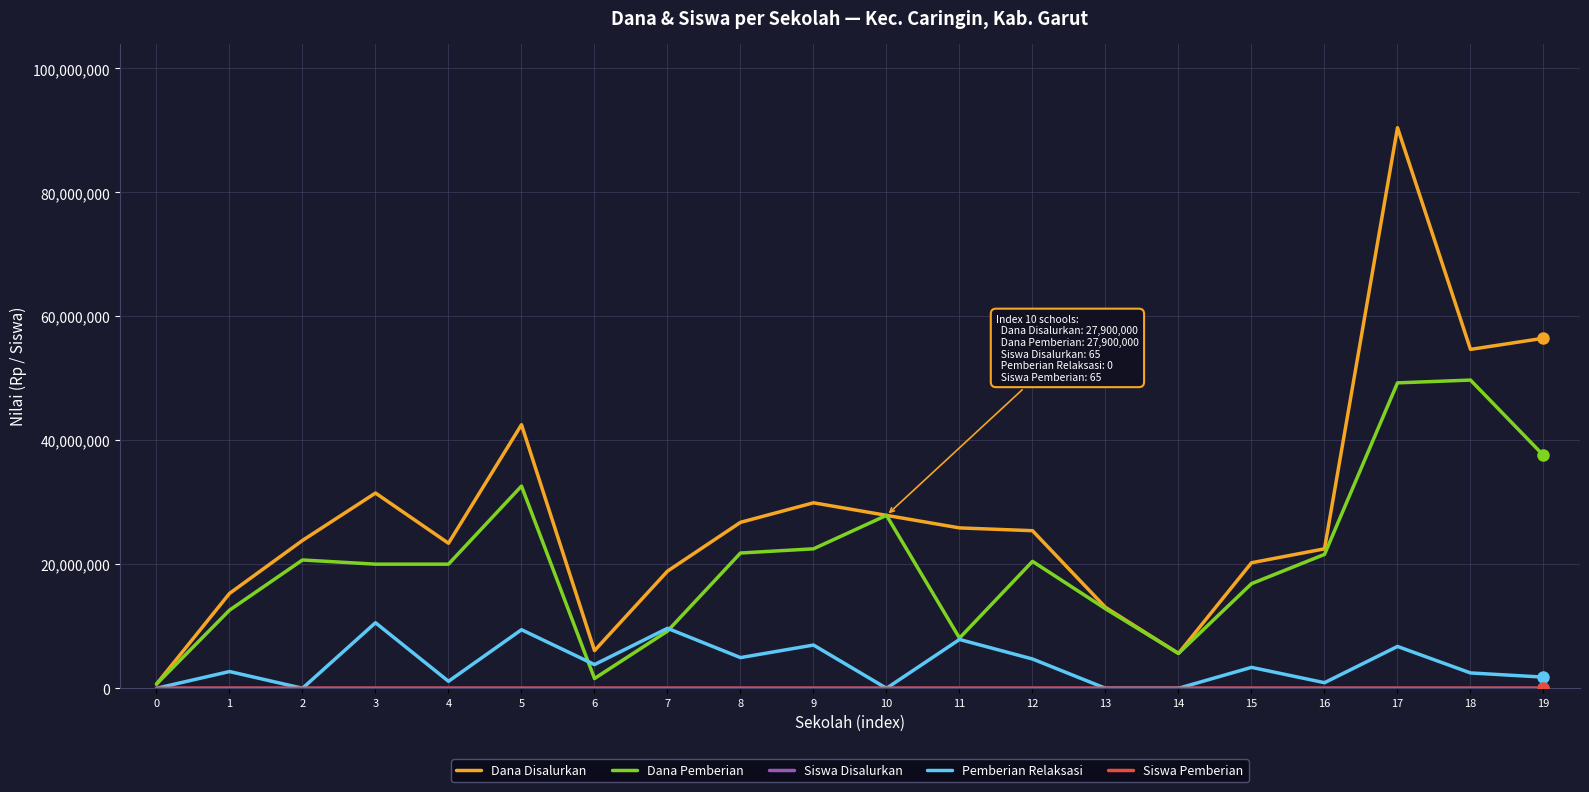

The value of Dana Pemberian at 12 is 20475000. True or false?

True